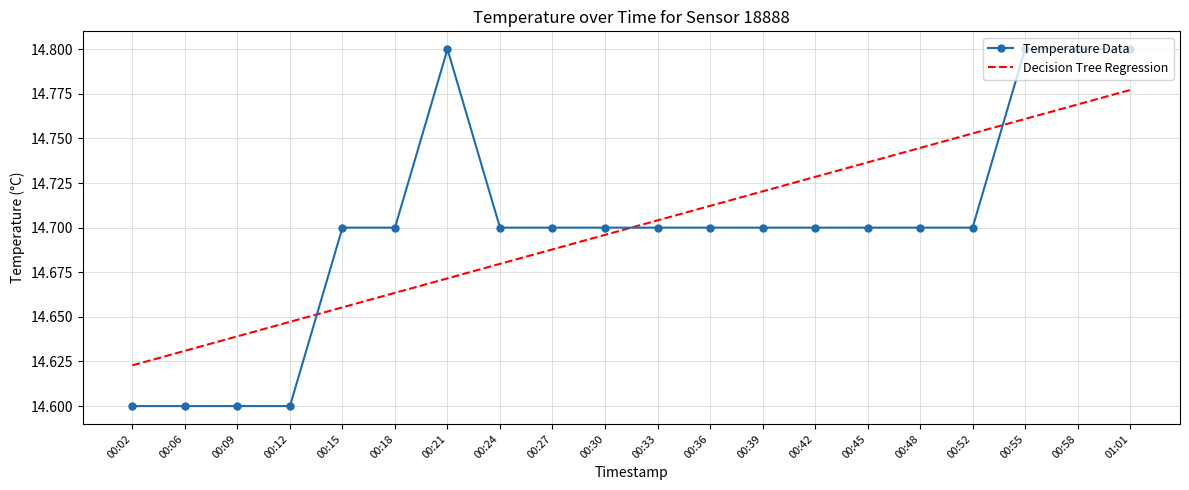

Which category has the highest value in the Decision Tree Regression series?

01:01